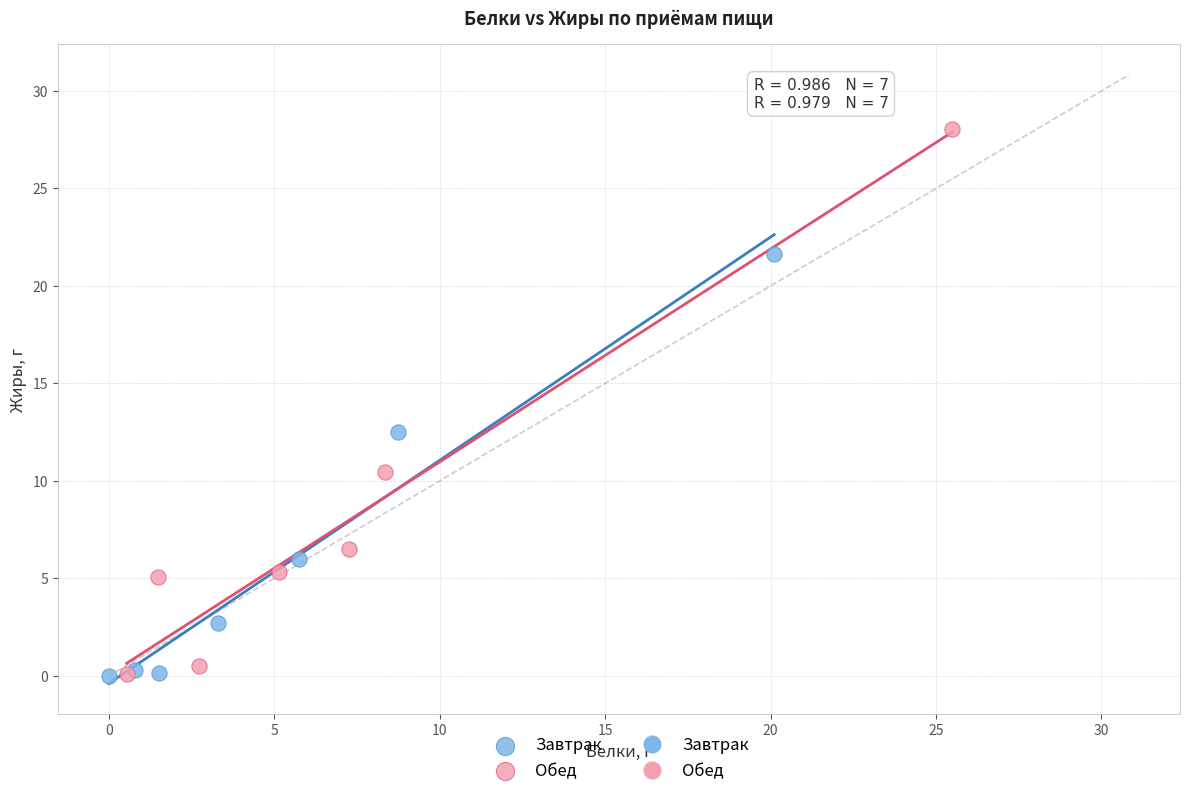

Which series contains the highest Y value?

Обед